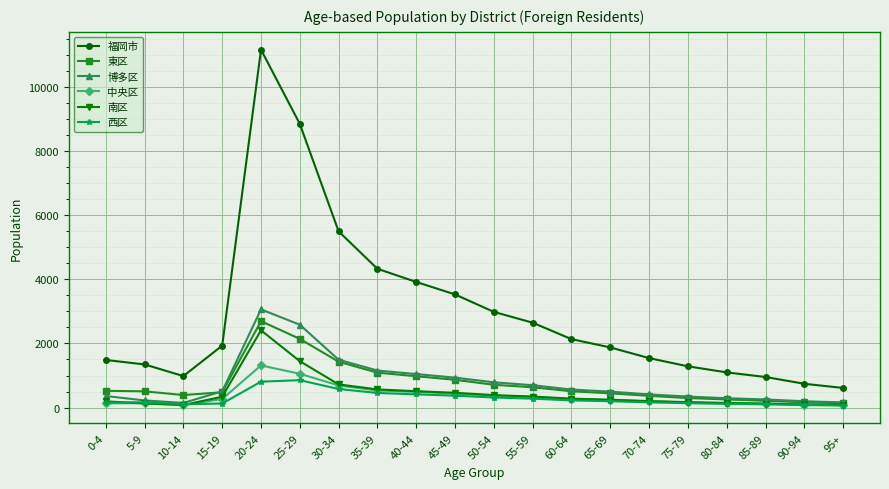

True or false: 南区 has a value of 126 at 85-89.

True